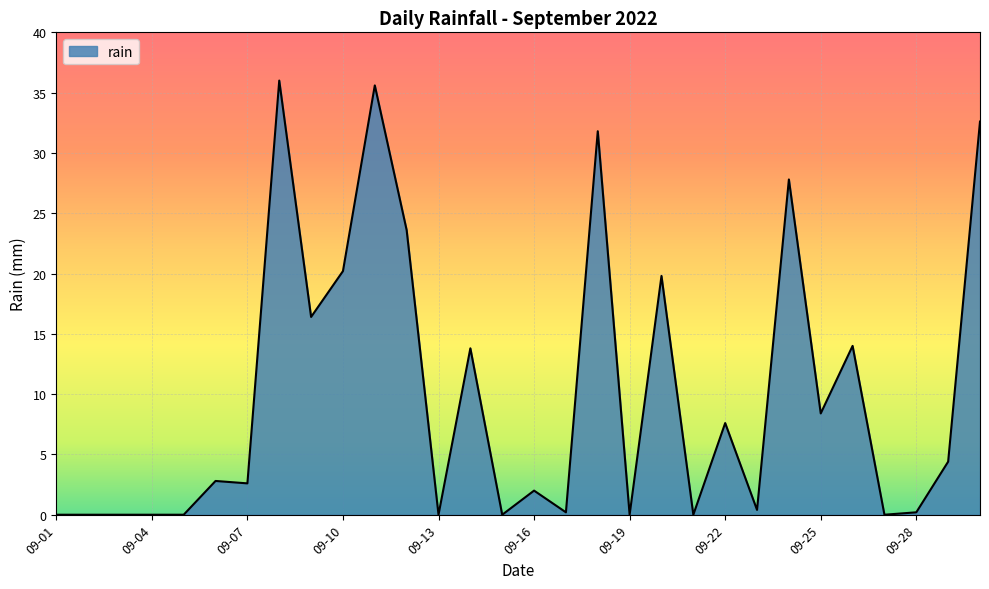

What is the maximum value shown in the chart?

36.0